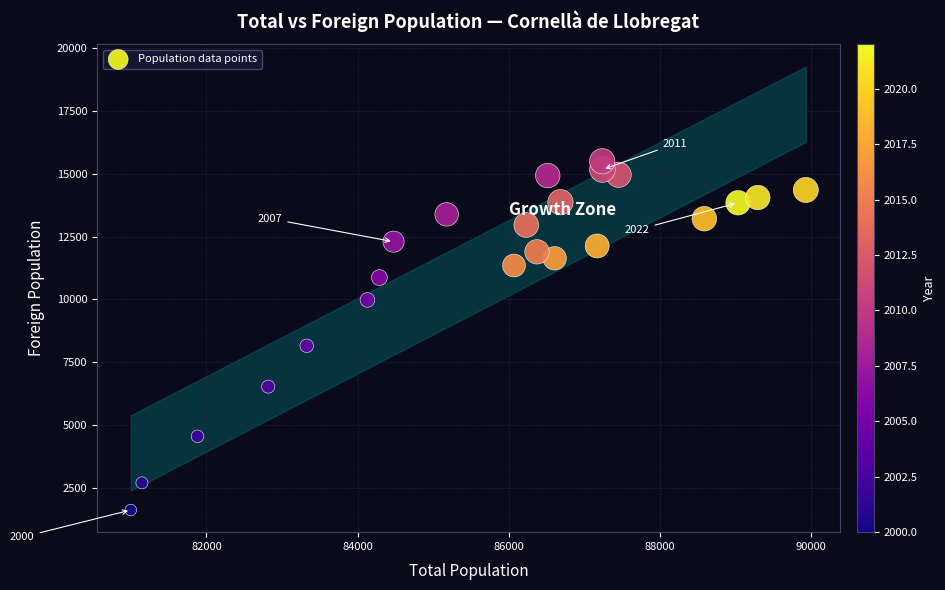

What is the range of Y values (max minus min)?

13885